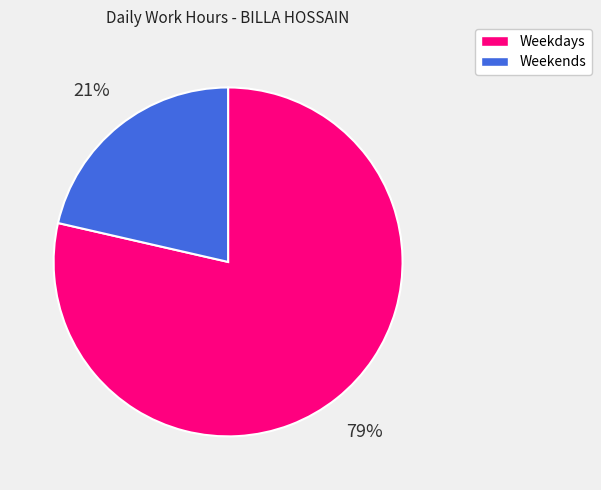

Is there a majority slice in this chart?

Yes